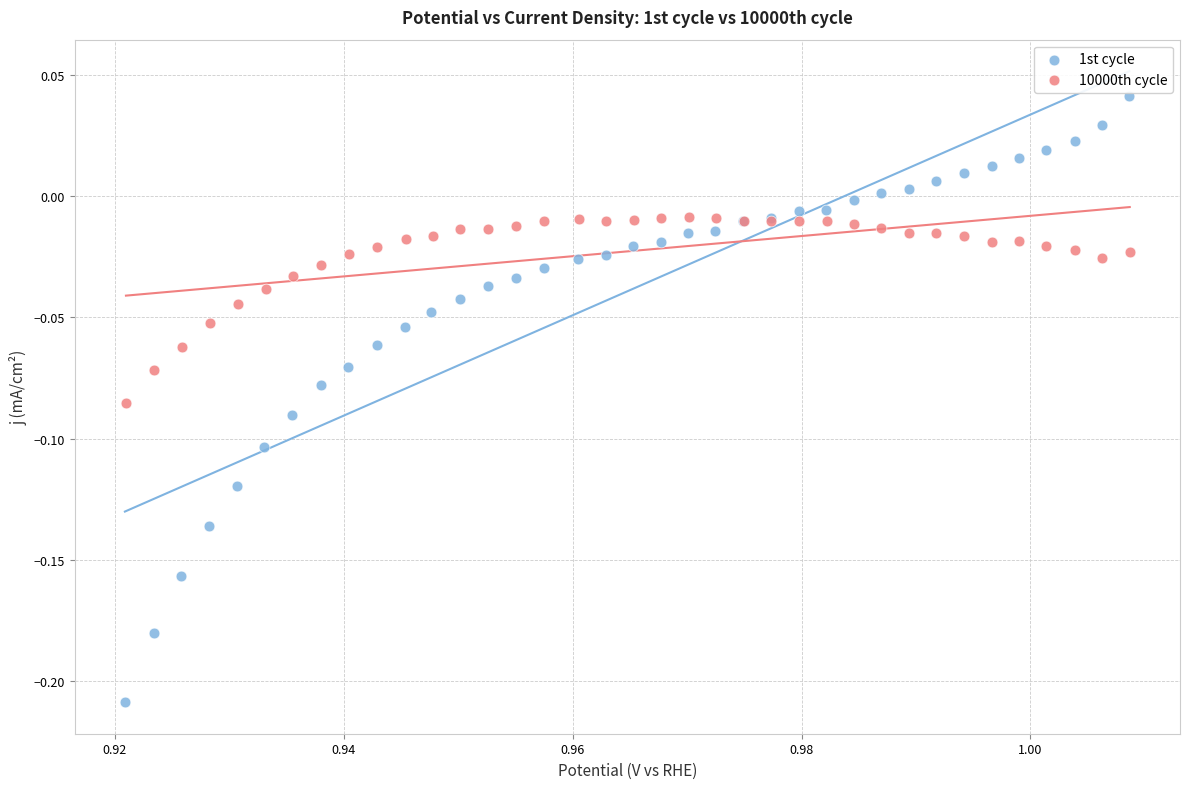

Which series reaches the minimum Y coordinate?

1st cycle